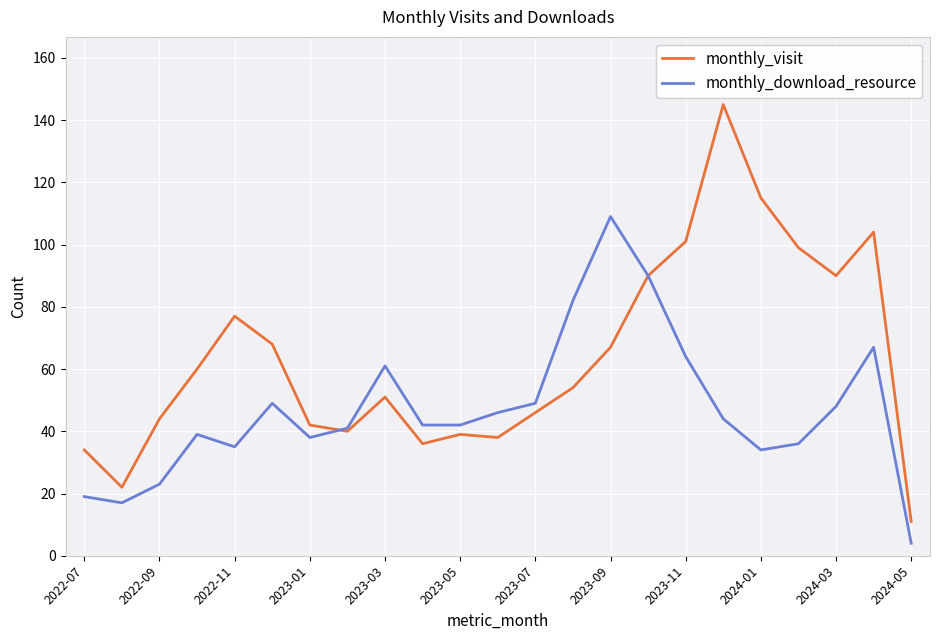

List the series in order of their peak value, lowest first.

monthly_download_resource, monthly_visit